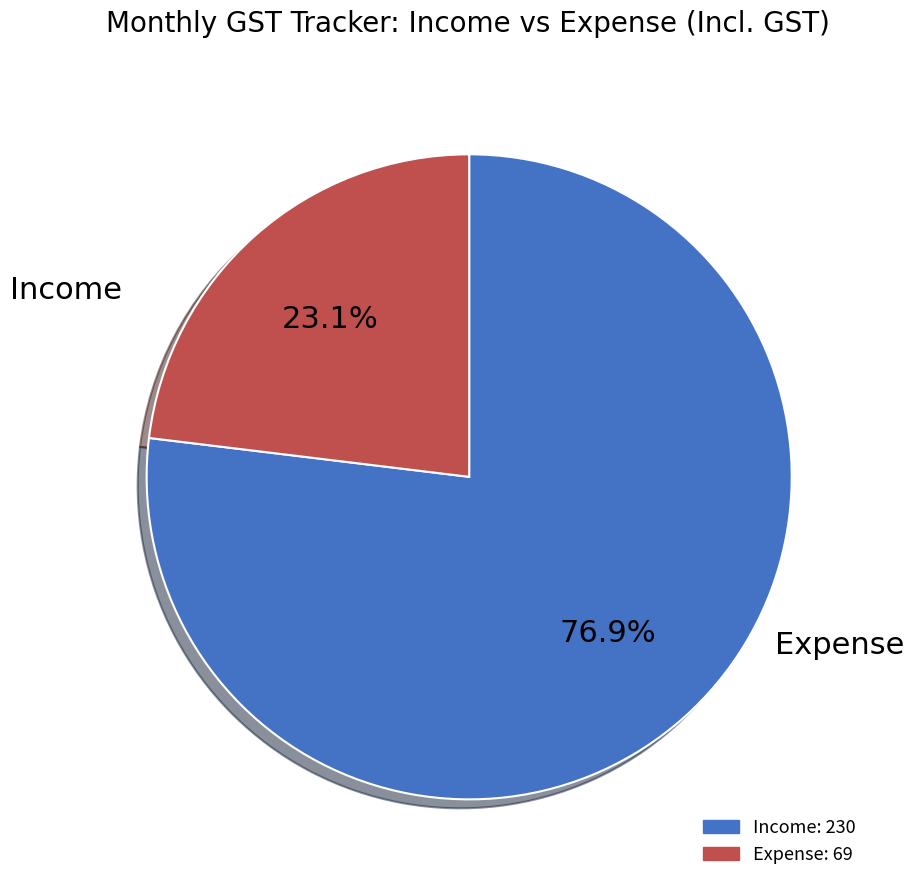

True or false: Income accounts for 77% of the total.

True